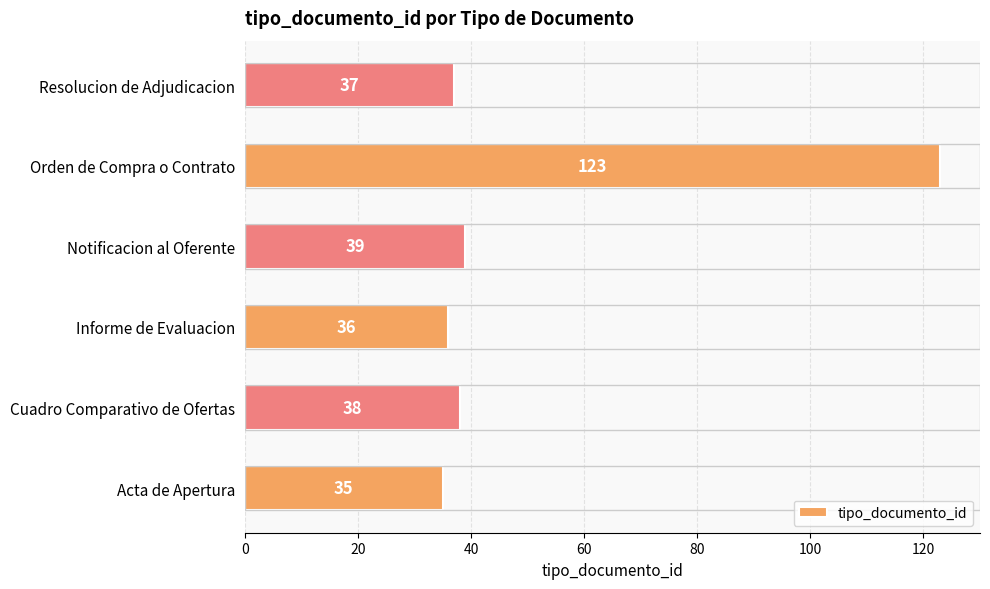

The chart shows a value of 63 at Orden de Compra o Contrato. True or false?

False